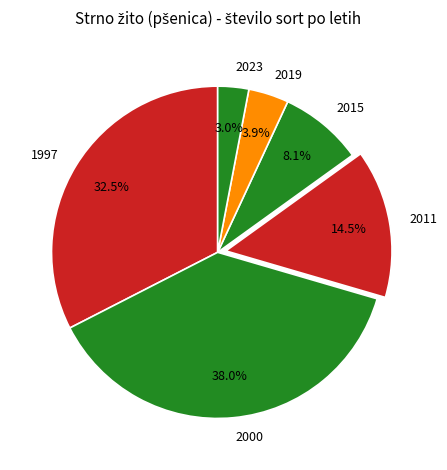

Which has a higher value, 2019 or 2015?

2015